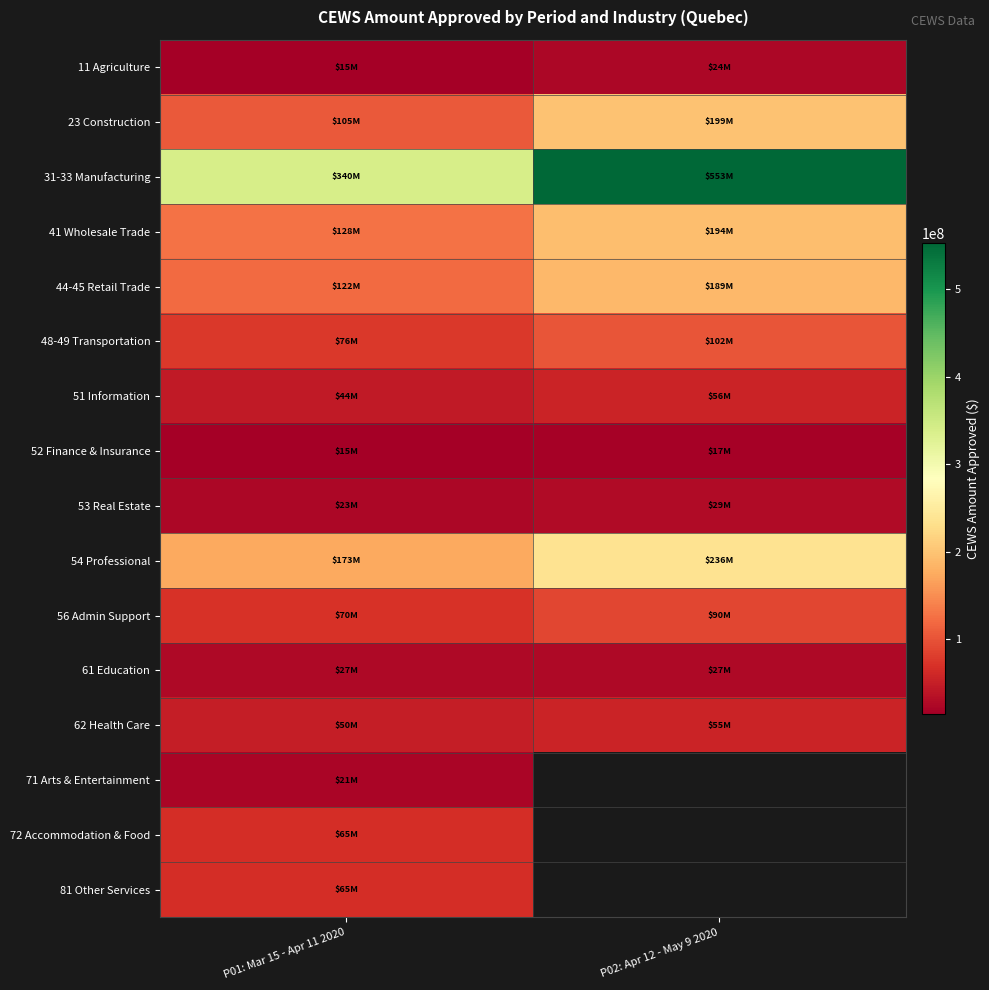

Between P02: Apr 12 - May 9 2020 and P01: Mar 15 - Apr 11 2020, which is larger?

P02: Apr 12 - May 9 2020